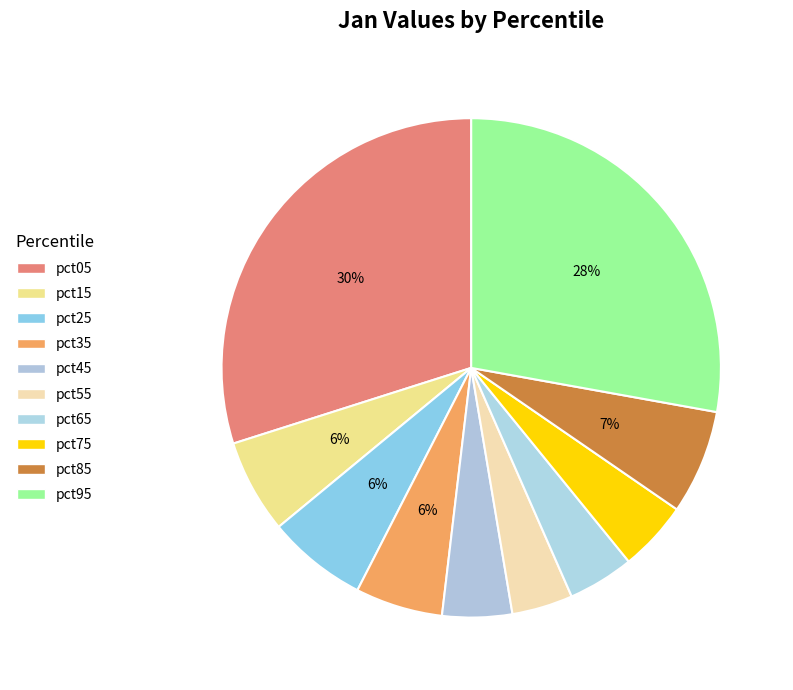

Which slice is the largest?

pct05